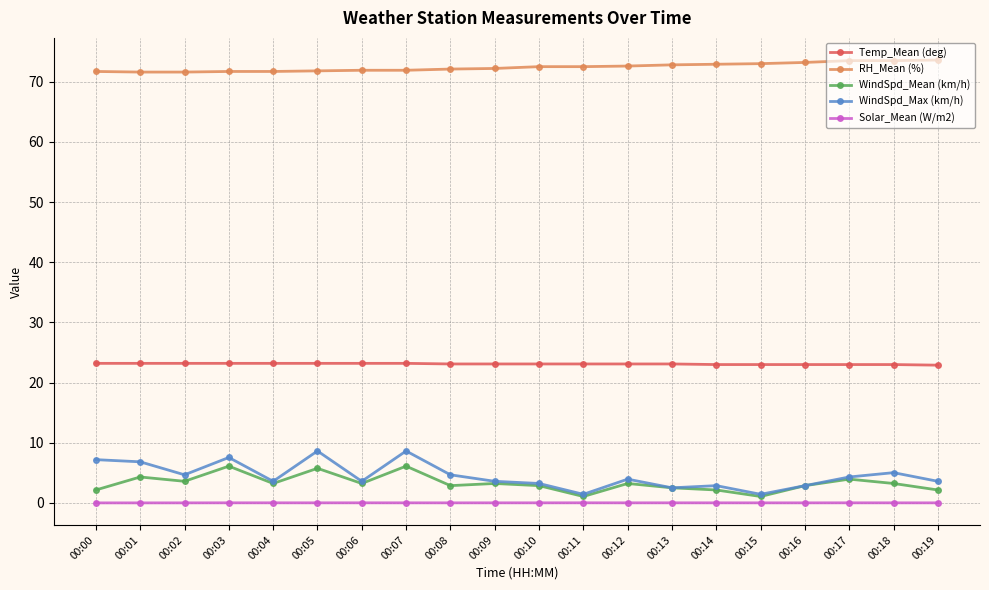

The Solar_Mean (W/m2) series shows 0.0 at 00:18. True or false?

True